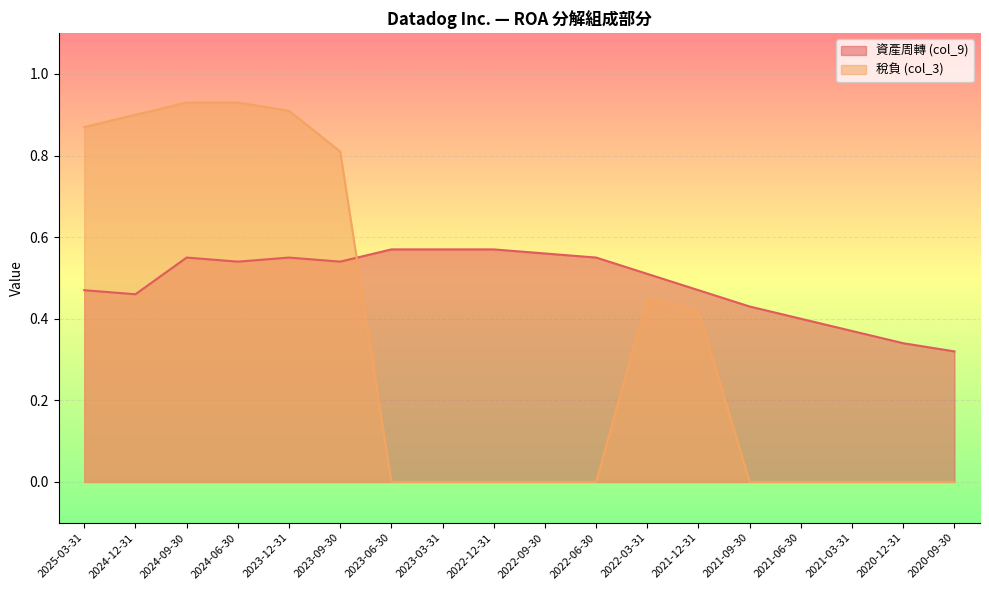

What is the difference between the 資產周轉 (col_9) values at 2023-03-31 and 2021-03-31?

0.2